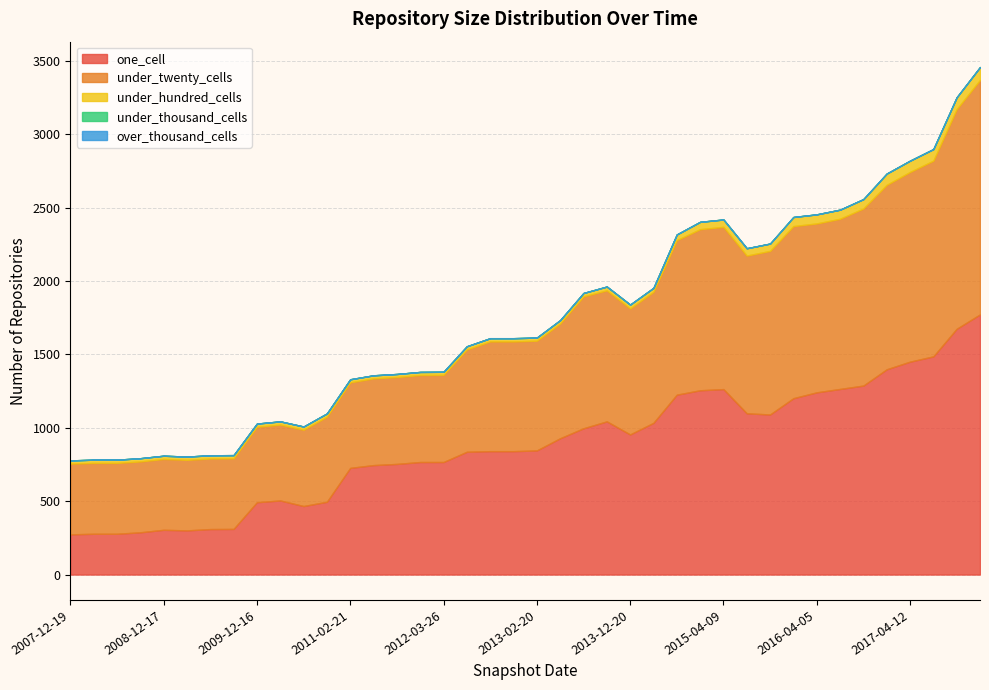

Reading left to right, list all the values displayed in this chart.

one_cell: 2007-12-19=274	2008-04-01=278	2008-06-27=278	2008-10-10=288	2008-12-17=305	2009-04-06=301	2009-06-17=310	2009-09-25=311	2009-12-16=493	2010-04-01=505	2010-07-26=467	2010-11-17=496	2011-02-21=727	2011-06-10=746	2011-09-05=754	2012-01-18=767	2012-03-26=767	2012-07-13=837	2012-10-31=841	2012-12-11=841	2013-02-20=846	2013-05-21=929	2013-07-09=997	2013-09-10=1044	2013-12-20=955	2014-03-28=1034	2014-09-08=1226	2015-01-19=1256	2015-04-09=1264	2015-07-03=1099	2015-10-01=1091	2016-01-04=1202	2016-04-05=1242	2016-07-04=1265	2016-10-07=1288	2016-12-27=1399	2017-04-12=1451	2017-07-24=1487	2017-10-12=1675	2017-12-22=1773
under_twenty_cells: 2007-12-19=482	2008-04-01=483	2008-06-27=483	2008-10-10=483	2008-12-17=483	2009-04-06=481	2009-06-17=481	2009-09-25=481	2009-12-16=514	2010-04-01=517	2010-07-26=520	2010-11-17=580	2011-02-21=583	2011-06-10=591	2011-09-05=592	2012-01-18=593	2012-03-26=594	2012-07-13=697	2012-10-31=748	2012-12-11=748	2013-02-20=748	2013-05-21=782	2013-07-09=899	2013-09-10=893	2013-12-20=859	2014-03-28=893	2014-09-08=1053	2015-01-19=1098	2015-04-09=1106	2015-07-03=1075	2015-10-01=1115	2016-01-04=1173	2016-04-05=1151	2016-07-04=1160	2016-10-07=1207	2016-12-27=1257	2017-04-12=1293	2017-07-24=1334	2017-10-12=1497	2017-12-22=1598
under_hundred_cells: 2007-12-19=22	2008-04-01=22	2008-06-27=22	2008-10-10=22	2008-12-17=22	2009-04-06=22	2009-06-17=22	2009-09-25=22	2009-12-16=22	2010-04-01=22	2010-07-26=22	2010-11-17=22	2011-02-21=21	2011-06-10=21	2011-09-05=21	2012-01-18=21	2012-03-26=21	2012-07-13=22	2012-10-31=22	2012-12-11=22	2013-02-20=21	2013-05-21=23	2013-07-09=23	2013-09-10=26	2013-12-20=26	2014-03-28=27	2014-09-08=39	2015-01-19=50	2015-04-09=50	2015-07-03=50	2015-10-01=50	2016-01-04=62	2016-04-05=62	2016-07-04=62	2016-10-07=64	2016-12-27=77	2017-04-12=77	2017-07-24=79	2017-10-12=81	2017-12-22=88
under_thousand_cells: 2007-12-19=0	2008-04-01=0	2008-06-27=0	2008-10-10=0	2008-12-17=0	2009-04-06=0	2009-06-17=0	2009-09-25=0	2009-12-16=0	2010-04-01=0	2010-07-26=0	2010-11-17=0	2011-02-21=0	2011-06-10=0	2011-09-05=0	2012-01-18=0	2012-03-26=0	2012-07-13=0	2012-10-31=0	2012-12-11=0	2013-02-20=0	2013-05-21=0	2013-07-09=0	2013-09-10=0	2013-12-20=0	2014-03-28=0	2014-09-08=0	2015-01-19=0	2015-04-09=0	2015-07-03=0	2015-10-01=0	2016-01-04=0	2016-04-05=0	2016-07-04=0	2016-10-07=0	2016-12-27=0	2017-04-12=0	2017-07-24=0	2017-10-12=0	2017-12-22=0
over_thousand_cells: 2007-12-19=0	2008-04-01=0	2008-06-27=0	2008-10-10=0	2008-12-17=0	2009-04-06=0	2009-06-17=0	2009-09-25=0	2009-12-16=0	2010-04-01=0	2010-07-26=0	2010-11-17=0	2011-02-21=0	2011-06-10=0	2011-09-05=0	2012-01-18=0	2012-03-26=0	2012-07-13=0	2012-10-31=0	2012-12-11=0	2013-02-20=0	2013-05-21=0	2013-07-09=0	2013-09-10=0	2013-12-20=0	2014-03-28=0	2014-09-08=0	2015-01-19=0	2015-04-09=0	2015-07-03=0	2015-10-01=0	2016-01-04=0	2016-04-05=0	2016-07-04=0	2016-10-07=0	2016-12-27=0	2017-04-12=0	2017-07-24=0	2017-10-12=0	2017-12-22=0